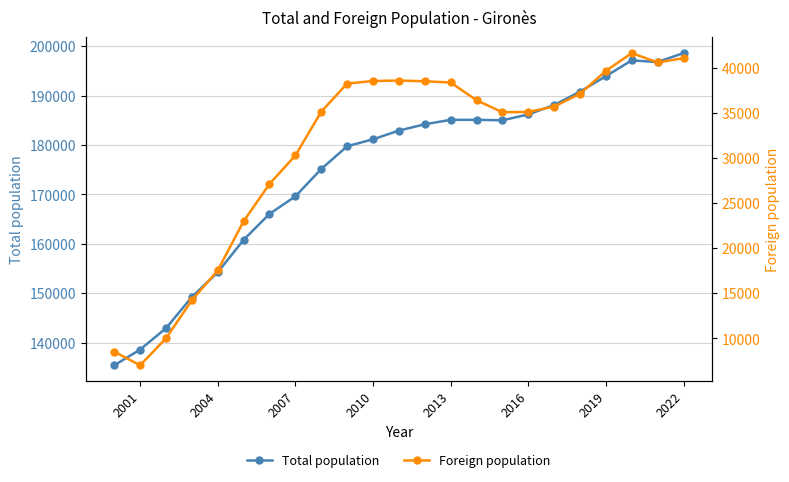

What are all the series names shown in the legend?

Total population, Foreign population